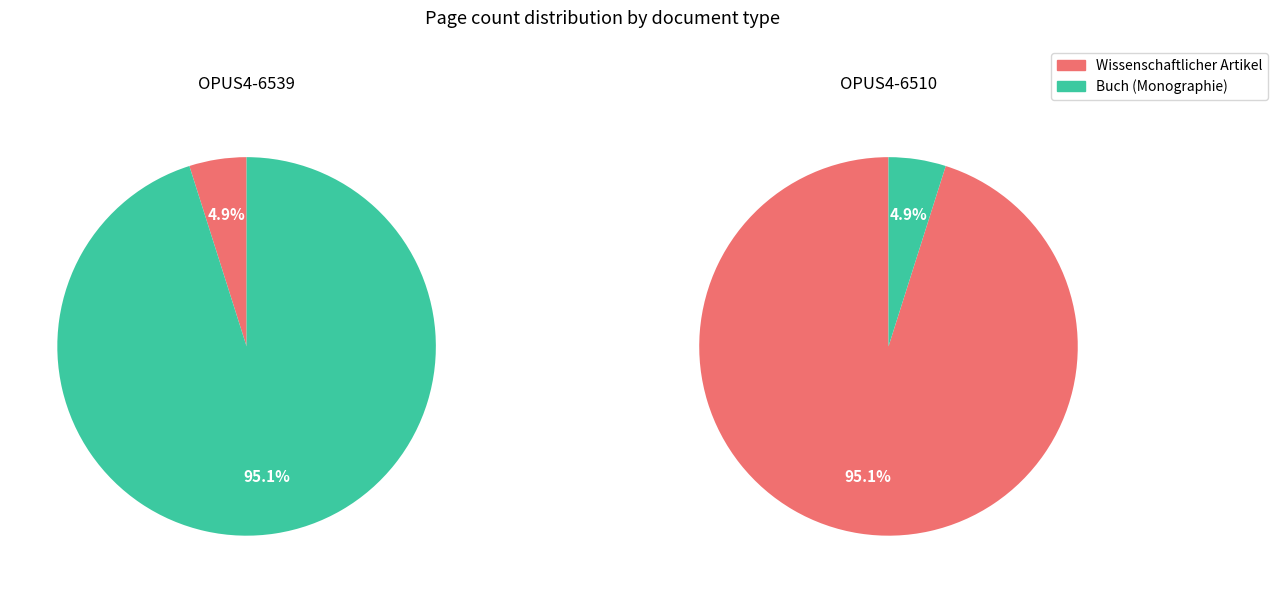

To the nearest percent, what is the average slice percentage?

50%